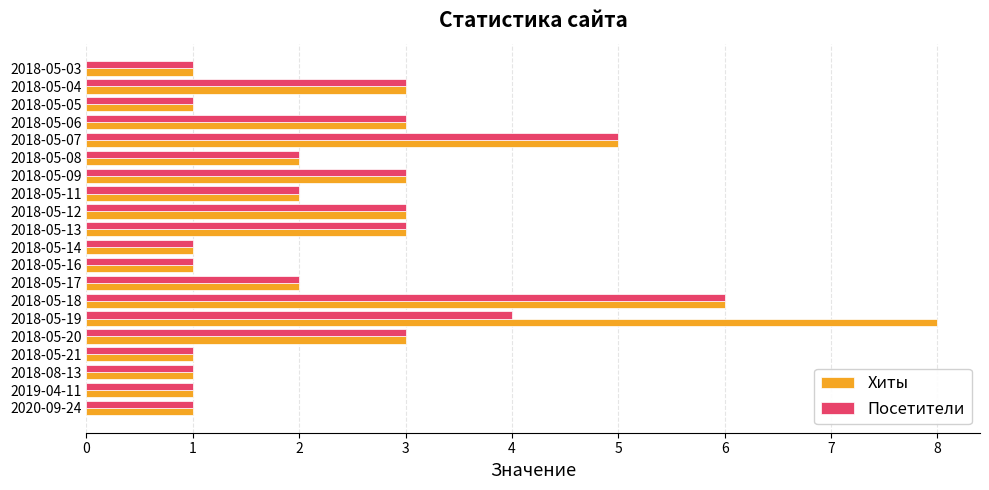

What are all the series names shown in the legend?

Хиты, Посетители